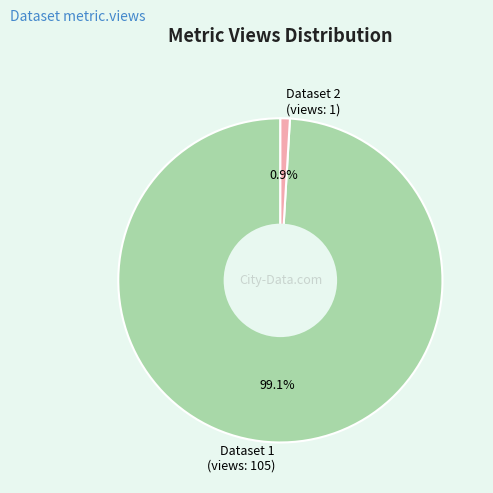

What is the ratio of the value at Dataset 1 (views: 105) to the value at Dataset 2 (views: 1)?

105.0